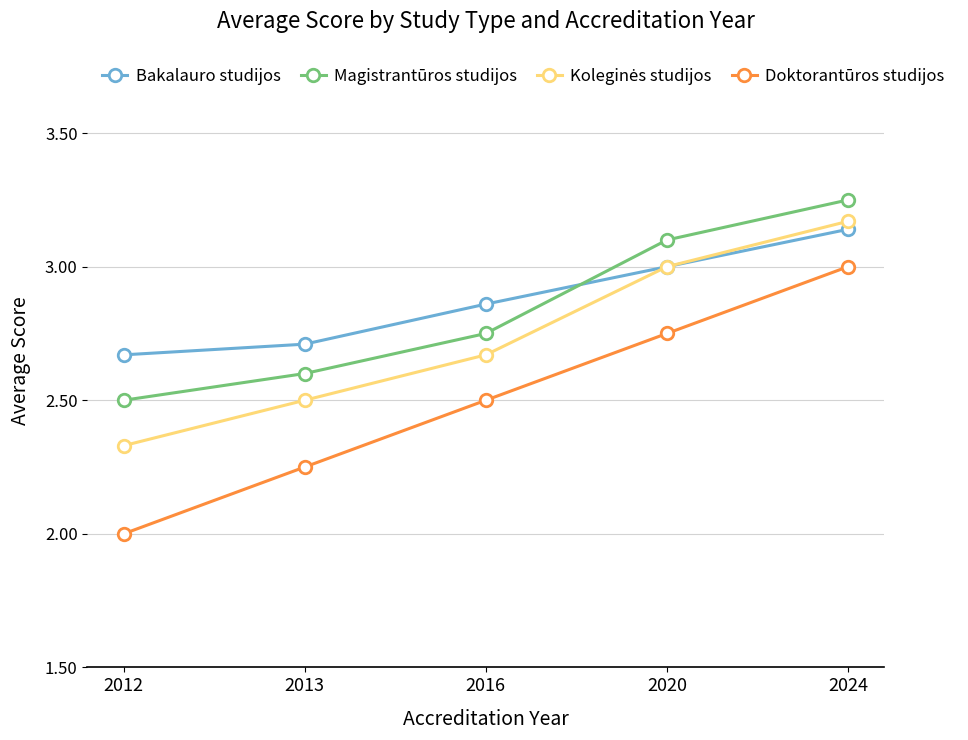

Which label corresponds to the smallest value in the chart?

2012